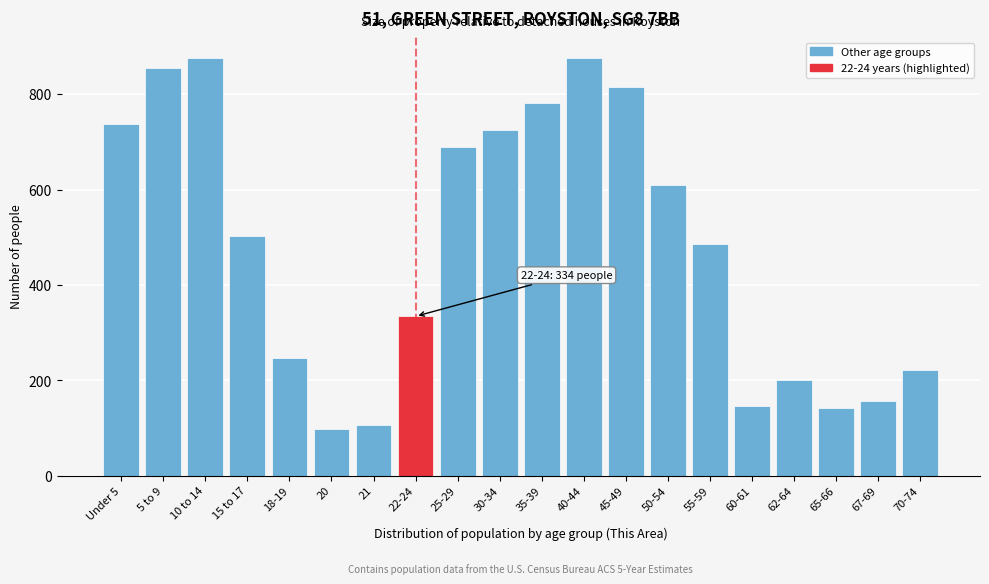

Read the value at 21, to the nearest 50.

100